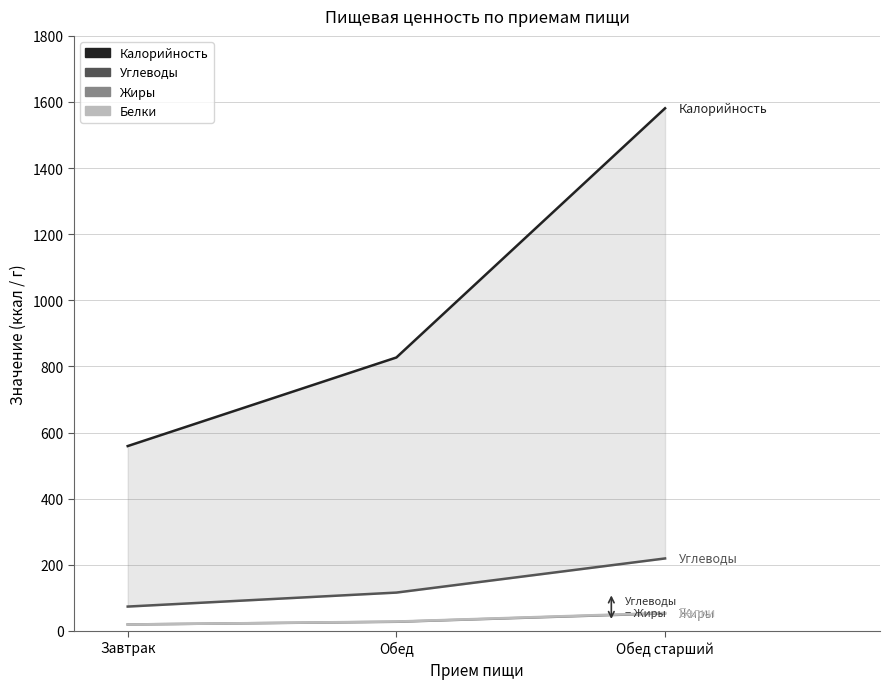

True or false: Белки has a value of 54.1 at Обед старший.

True